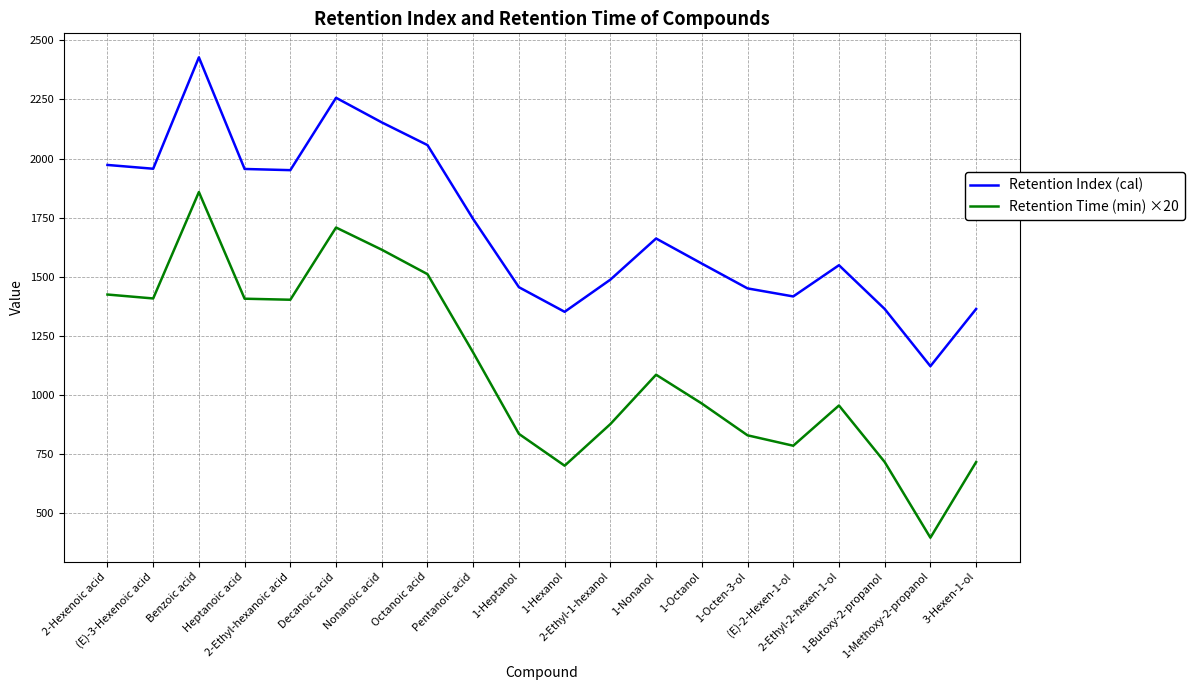

Does the chart have visible grid lines?

Yes